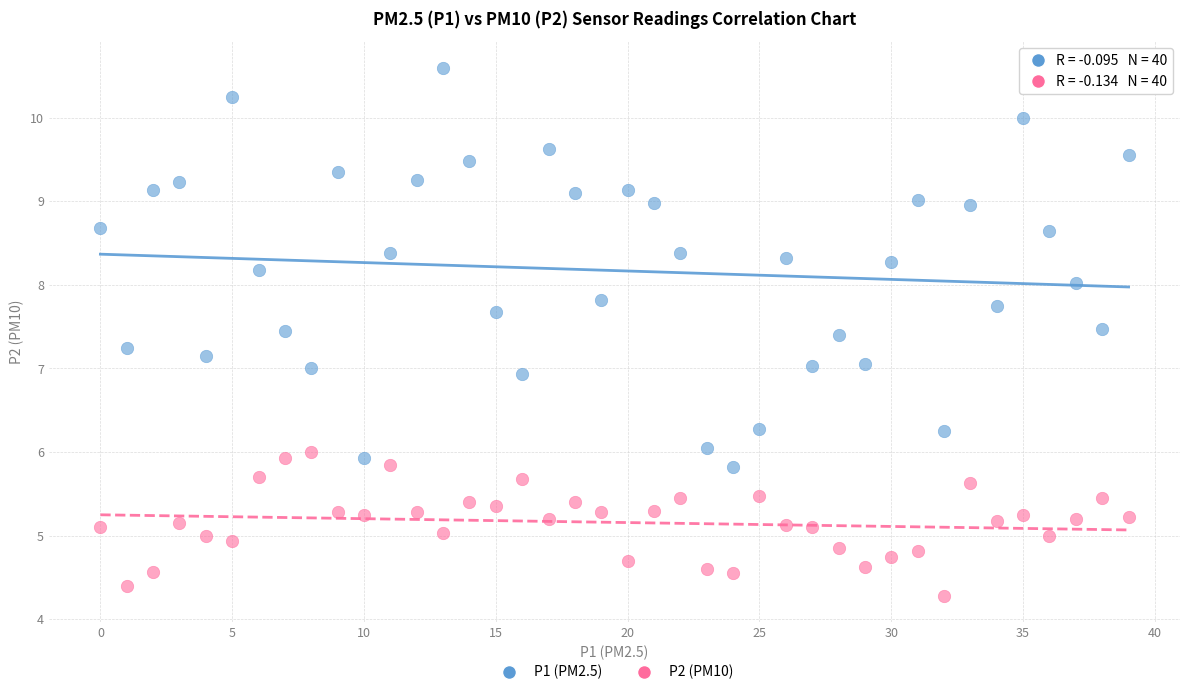

Across all data points, what is the range of Y values (max minus min)?

6.3